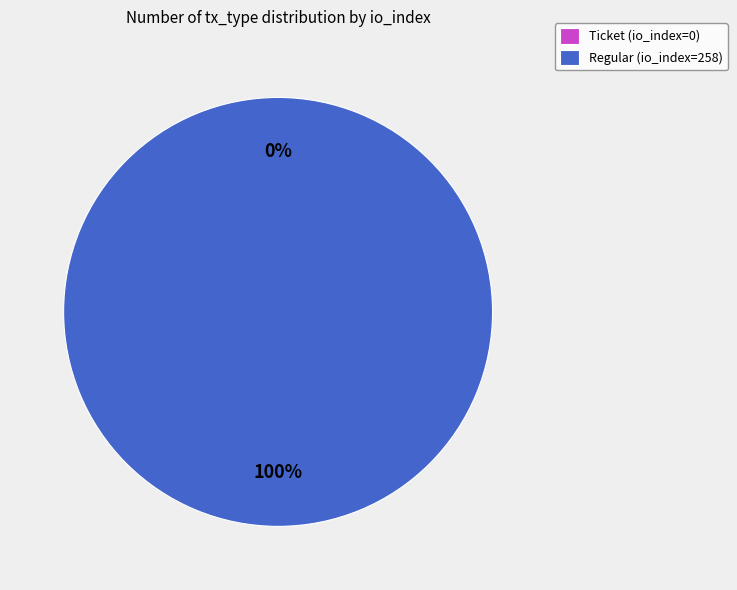

To the nearest percent, what is the combined percentage of Ticket (io_index=0) and Regular (io_index=258)?

100%